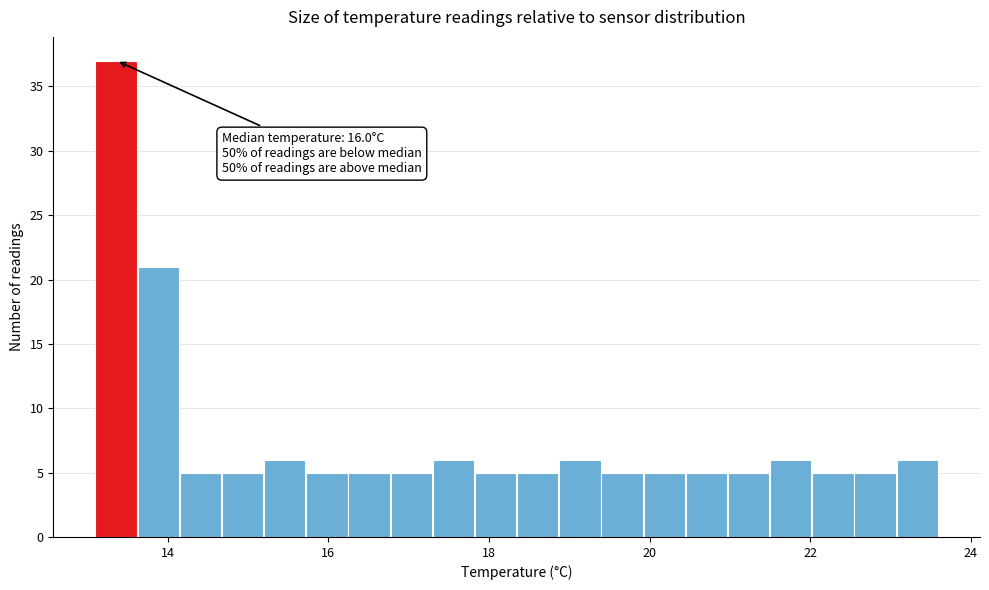

Around what value on the x-axis is the tallest bar? Give the approximate position of its centre, as read against the axis.

13.4